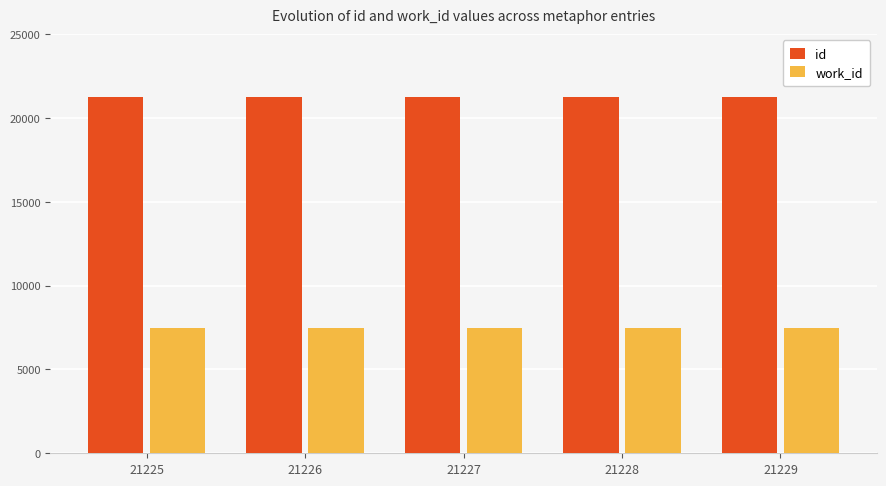

What is the average value of the work_id series?

7487